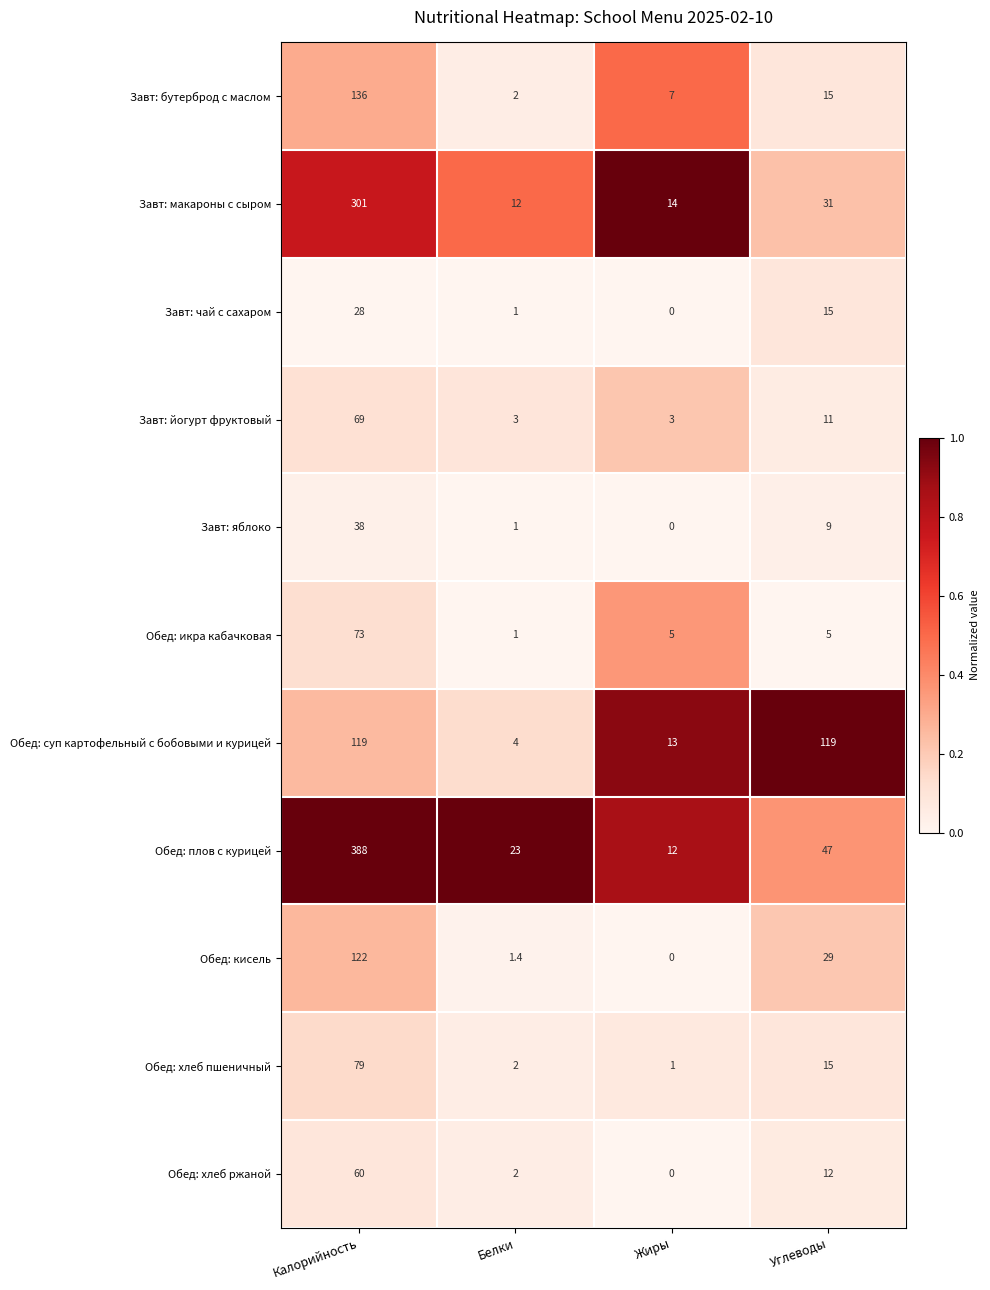

What is the maximum value shown in the chart?

388.0